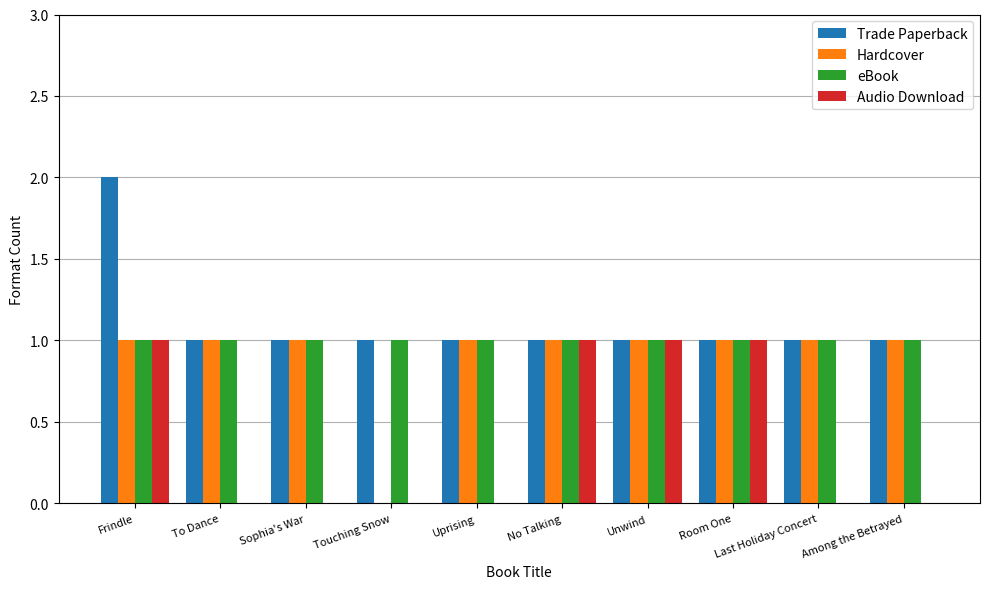

What is the sum of all Trade Paperback values?

11